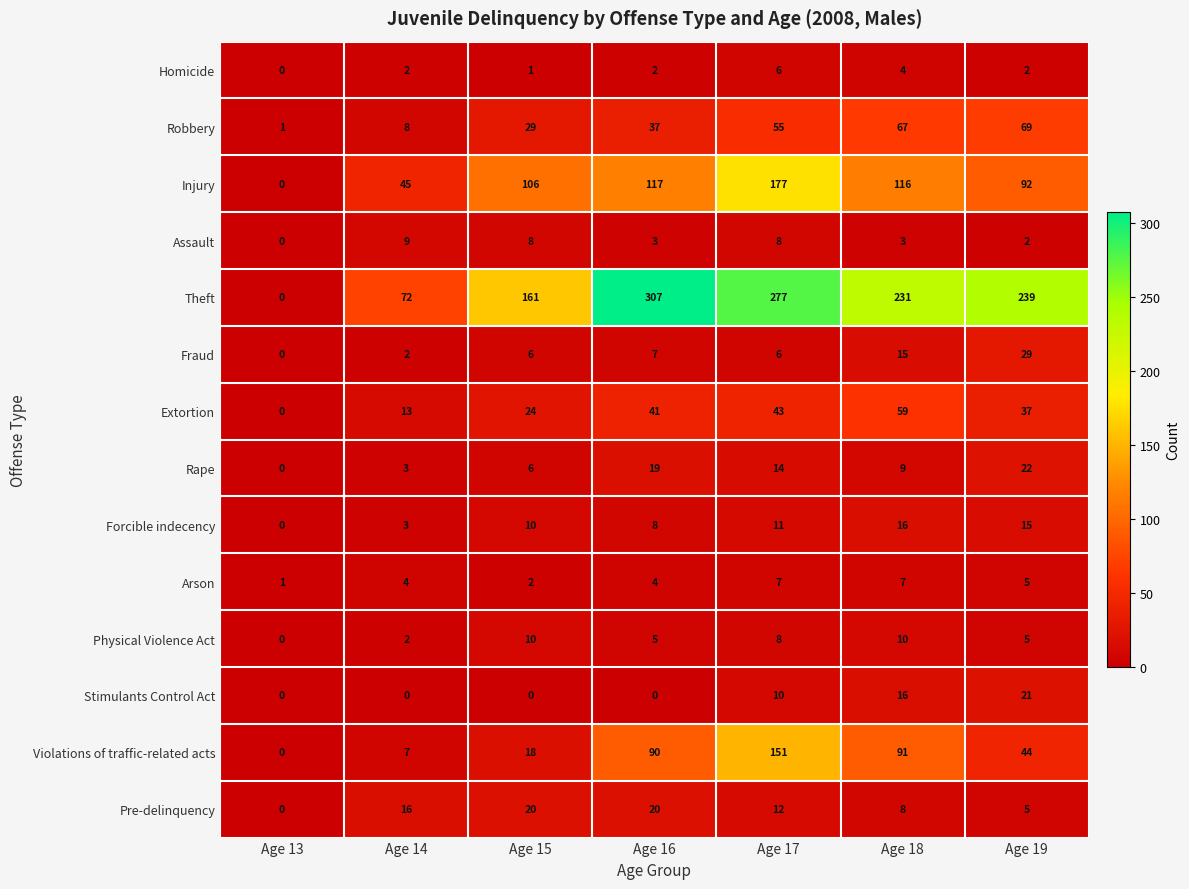

The Injury series shows 116 at Age 18. True or false?

True